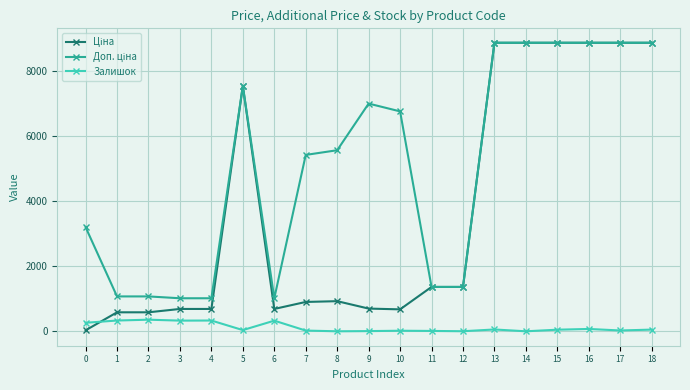

Is this an area chart (filled region under the line)?

No